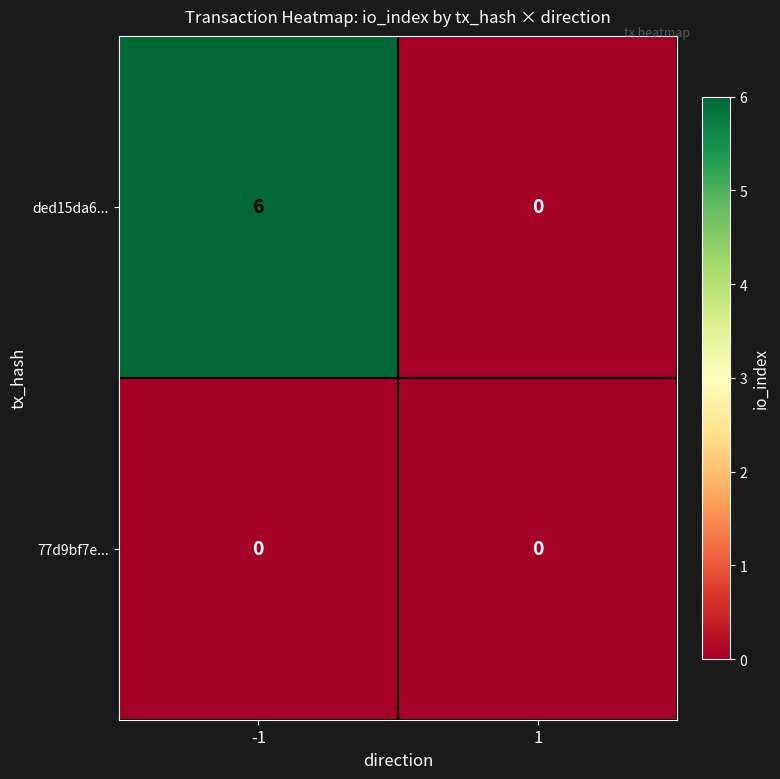

Reading left to right, list all the values displayed in this chart.

ded15da6...: -1=6	1=0
77d9bf7e...: -1=0	1=0